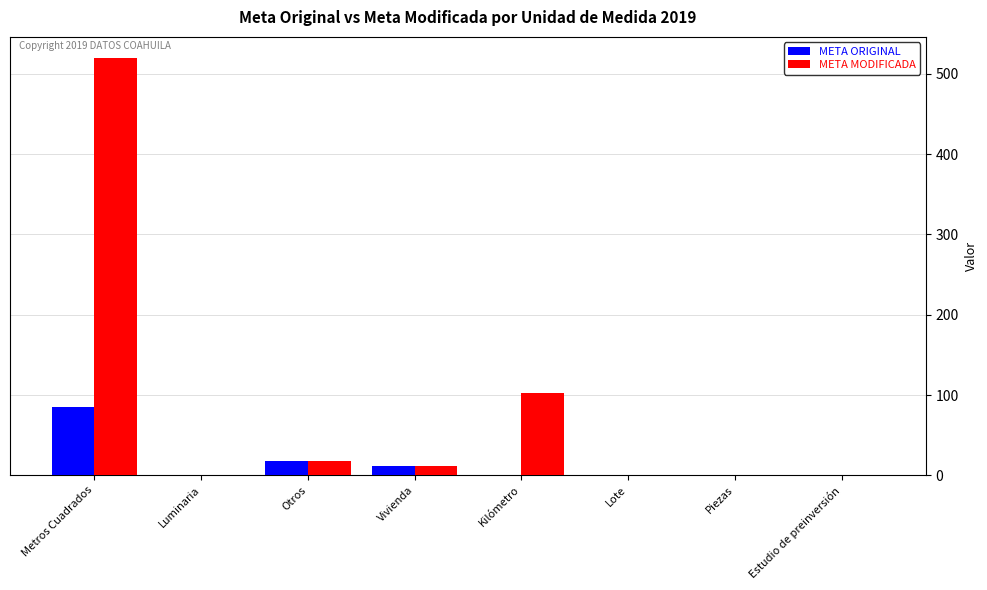

Between Kilómetro and Piezas, which series saw the biggest shift?

META MODIFICADA